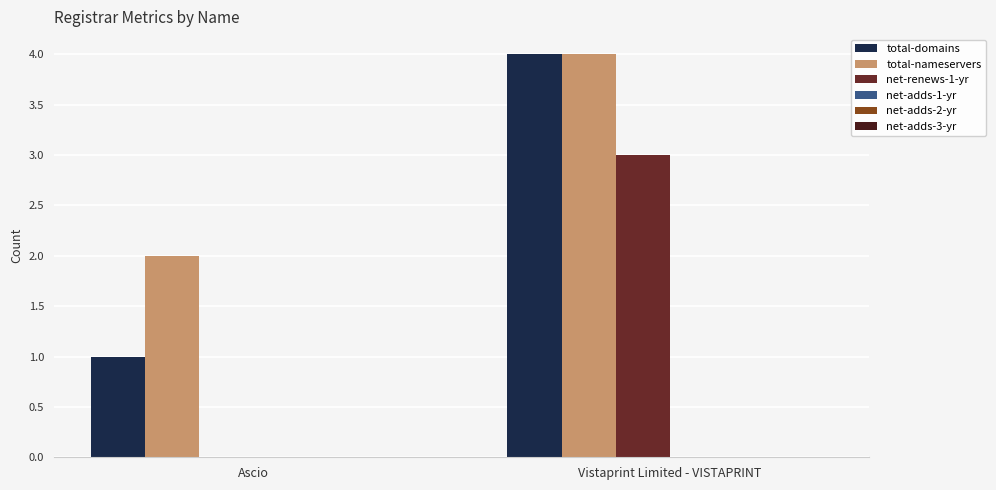

At which category is the sum across all series the highest?

Vistaprint Limited - VISTAPRINT